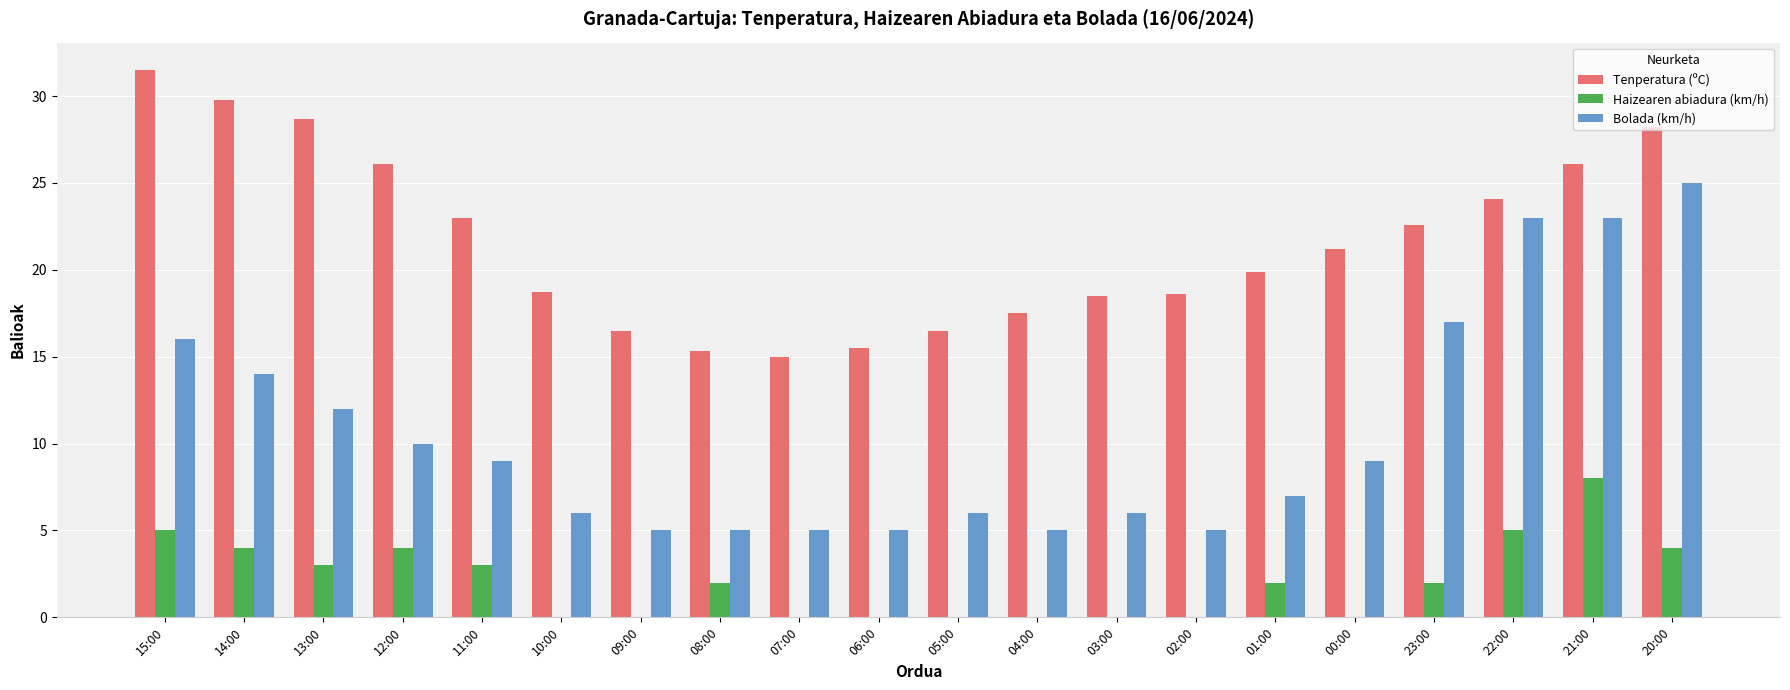

Is the value of Bolada (km/h) at 07:00 greater than the value of Tenperatura (ºC) at 15:00?

No